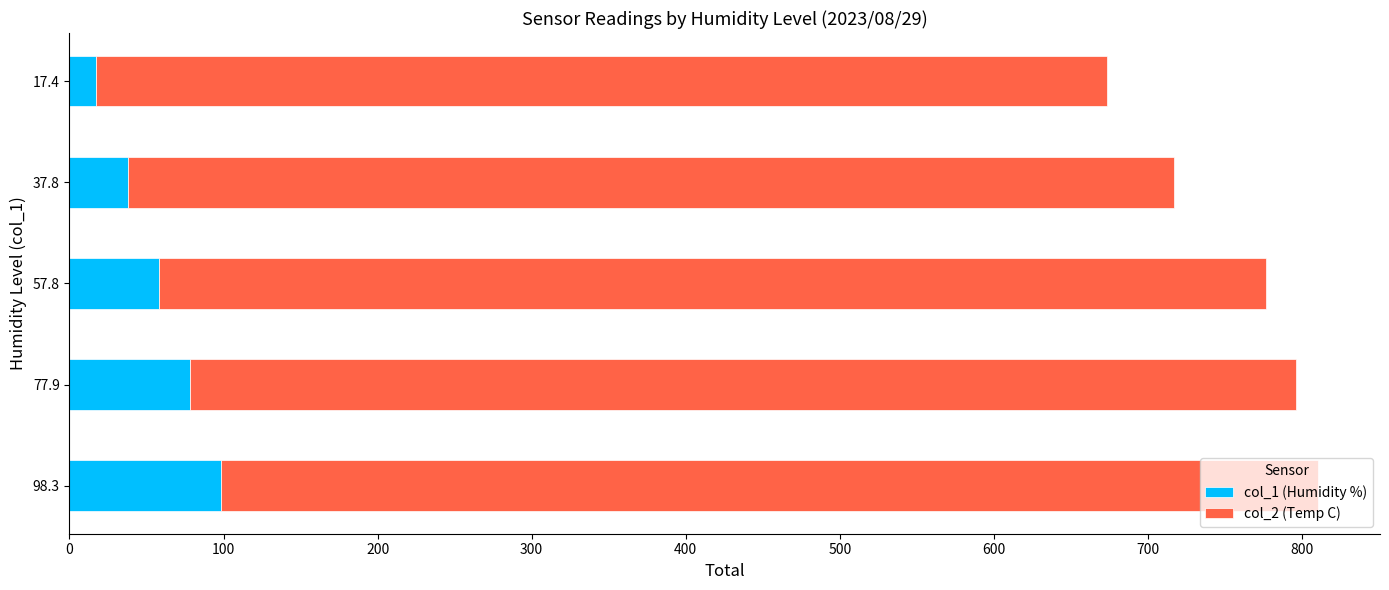

How many values in the col_1 (Humidity %) series exceed 57?

3